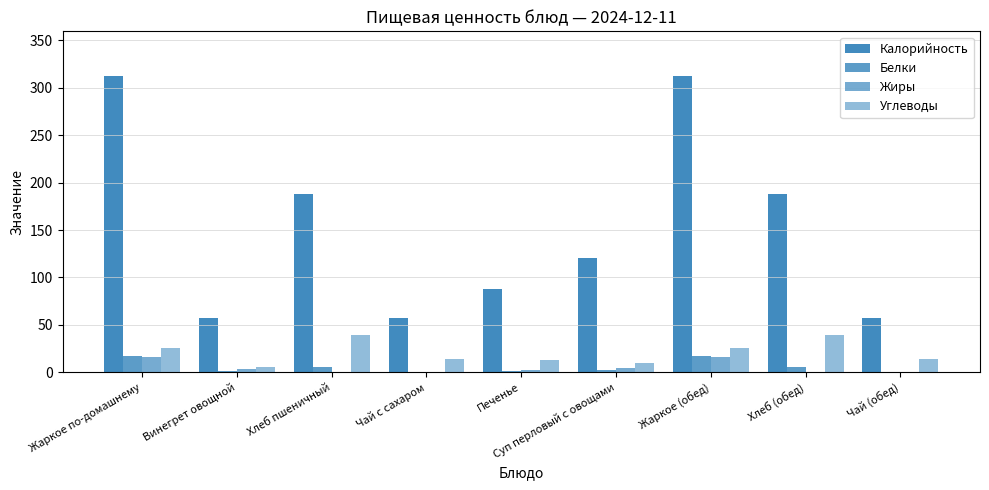

What is the sum of the Калорийность values at Винегрет овощной and Суп перловый с овощами?

177.9